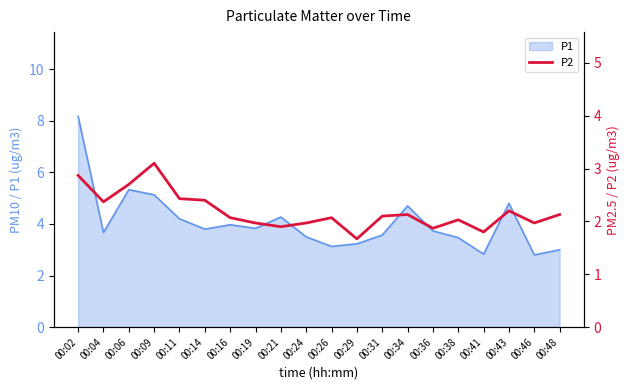

What is the highest value of the P1 series?

8.2